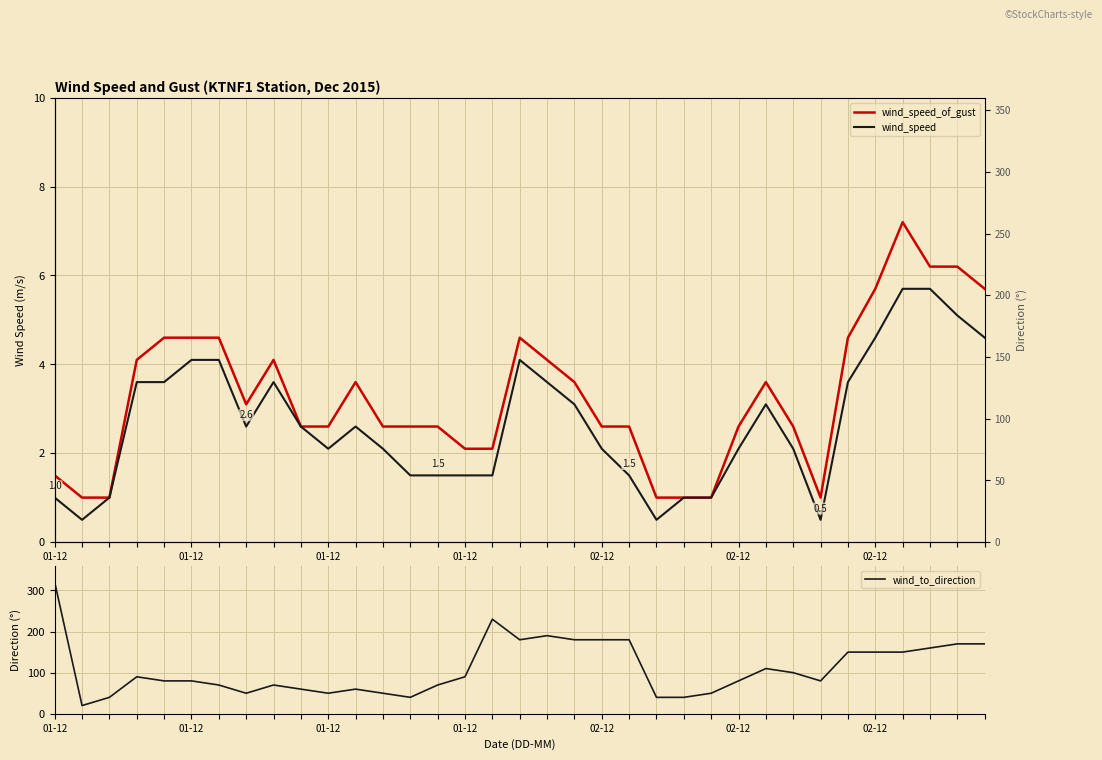

Which series changed the most between 11 and 25?

wind_to_direction